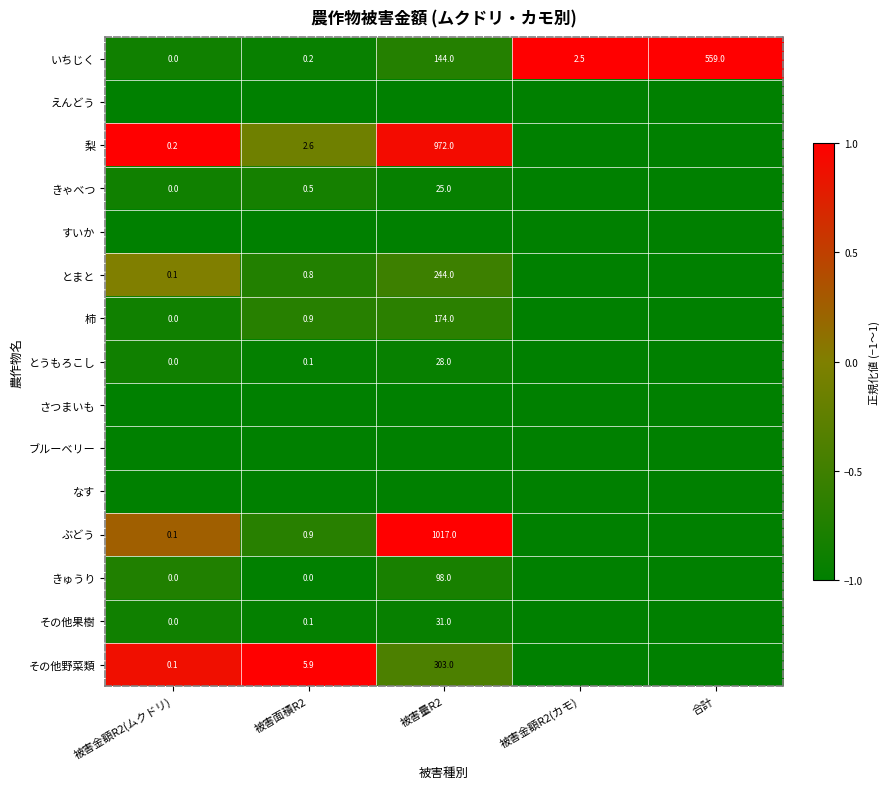

What is the difference between the きゅうり values at 被害金額R2(ムクドリ) and 被害量R2?

98.0